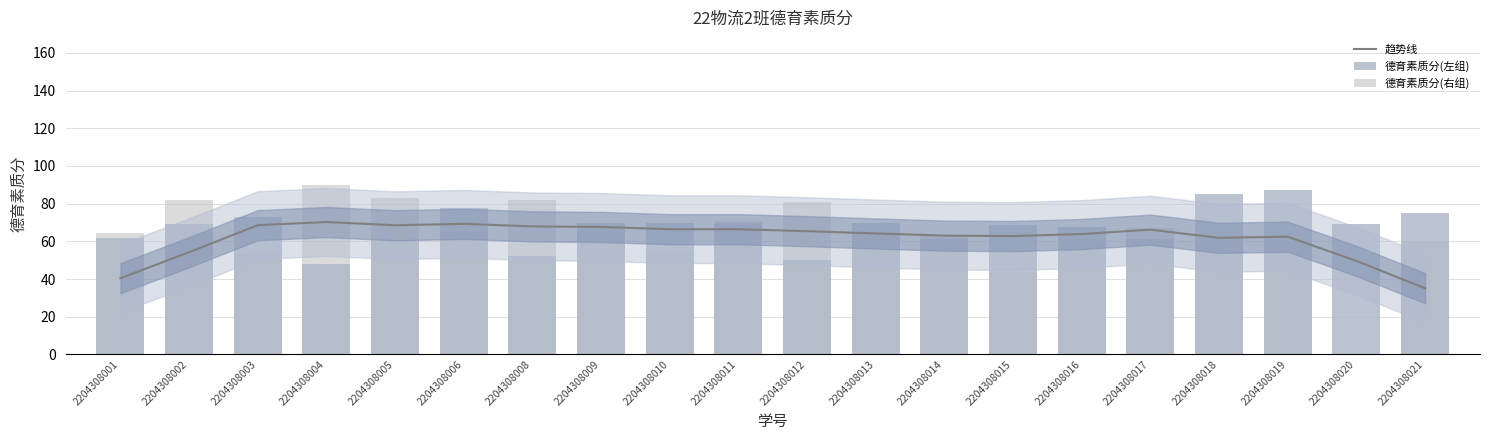

At which label does 德育素质分(右组) first exceed 64?

2204308001